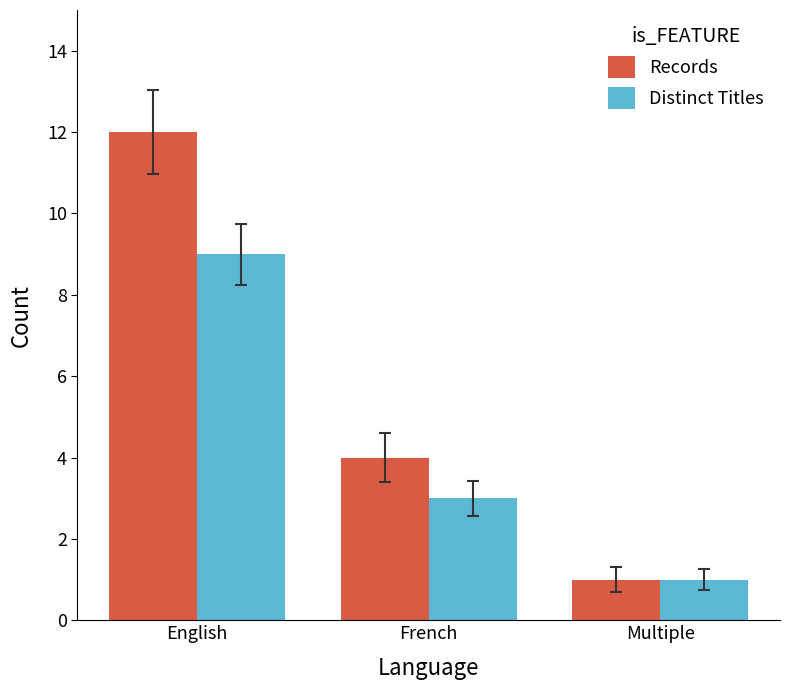

Is it true that Distinct Titles equals 3 at French?

True